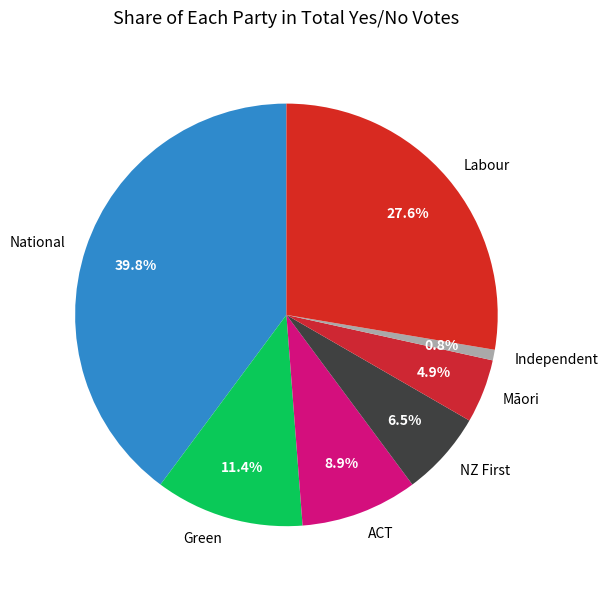

Which category has the biggest portion of the pie?

National